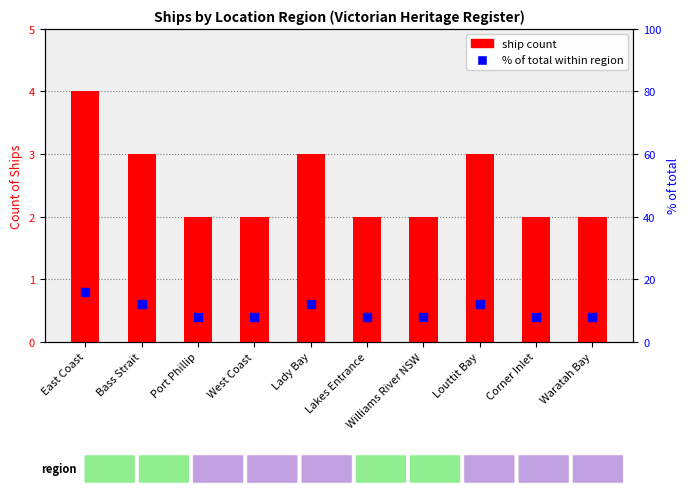

Rank the series at Williams River NSW from lowest to highest value.

ship count, % of total